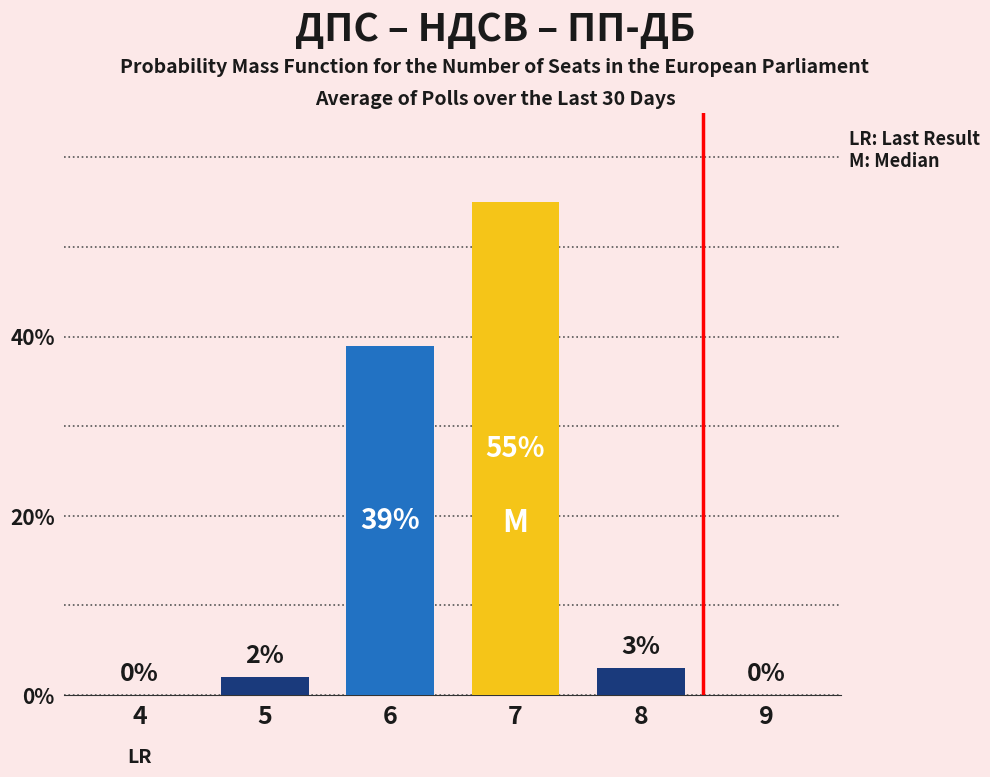

Reading left to right, what are all the values shown in this chart?

4=0	5=2	6=39	7=55	8=3	9=0